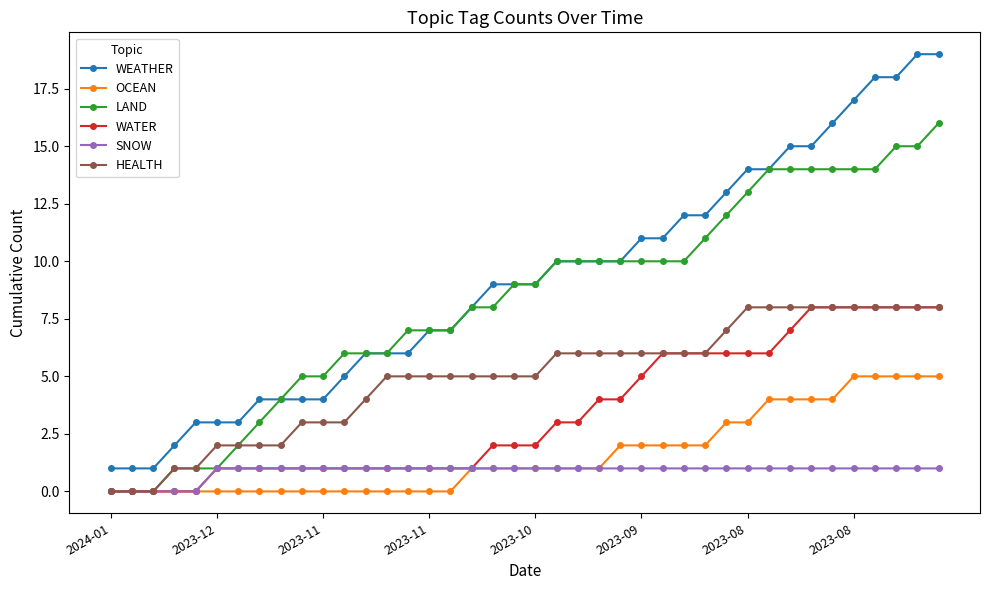

What is the greatest value displayed?

19